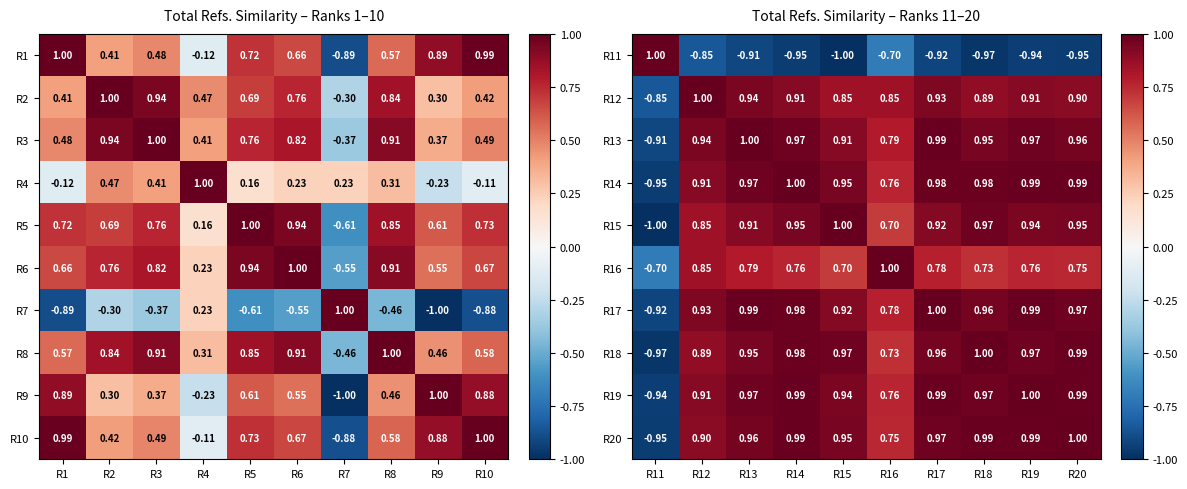

True or false: R13 has a value of 1.0 at R20.

True